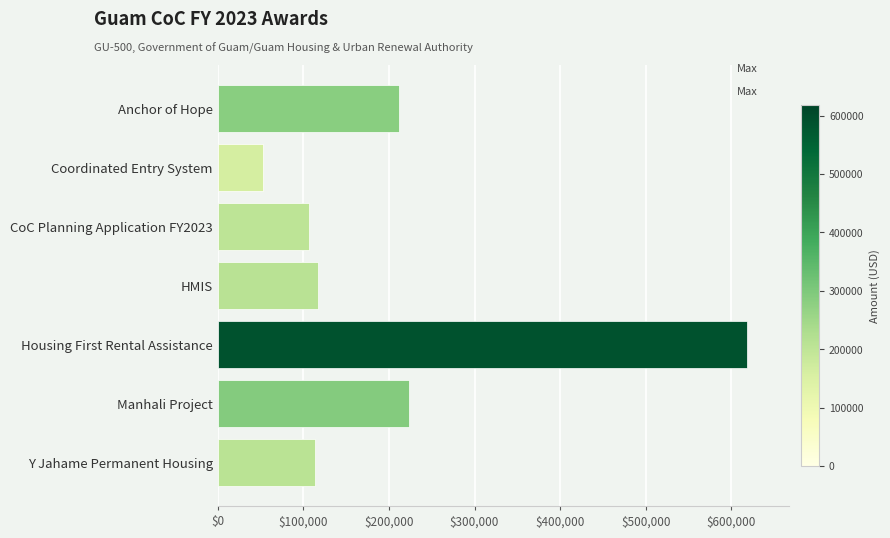

The chart shows a value of 113381 at Y Jahame Permanent Housing. True or false?

True